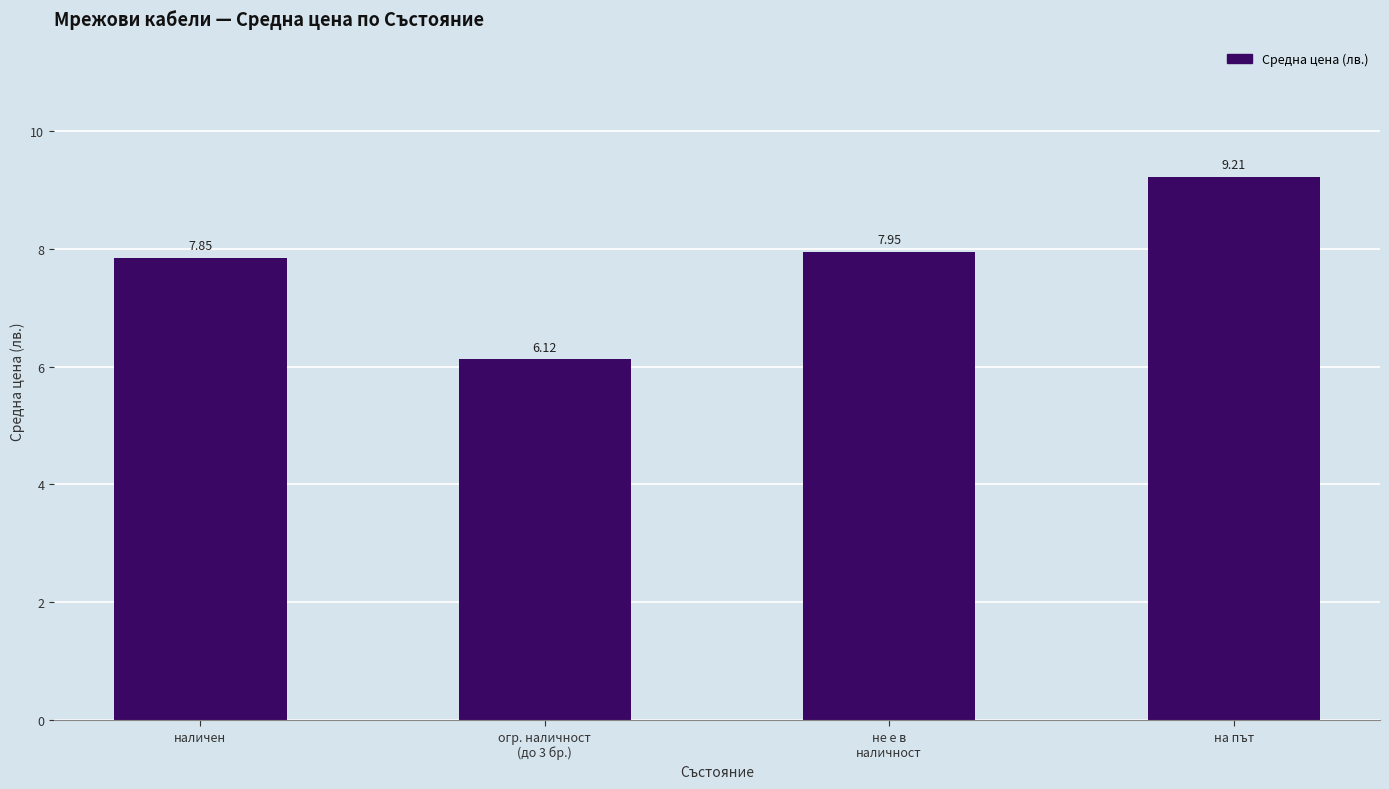

How many data points are above 7?

3